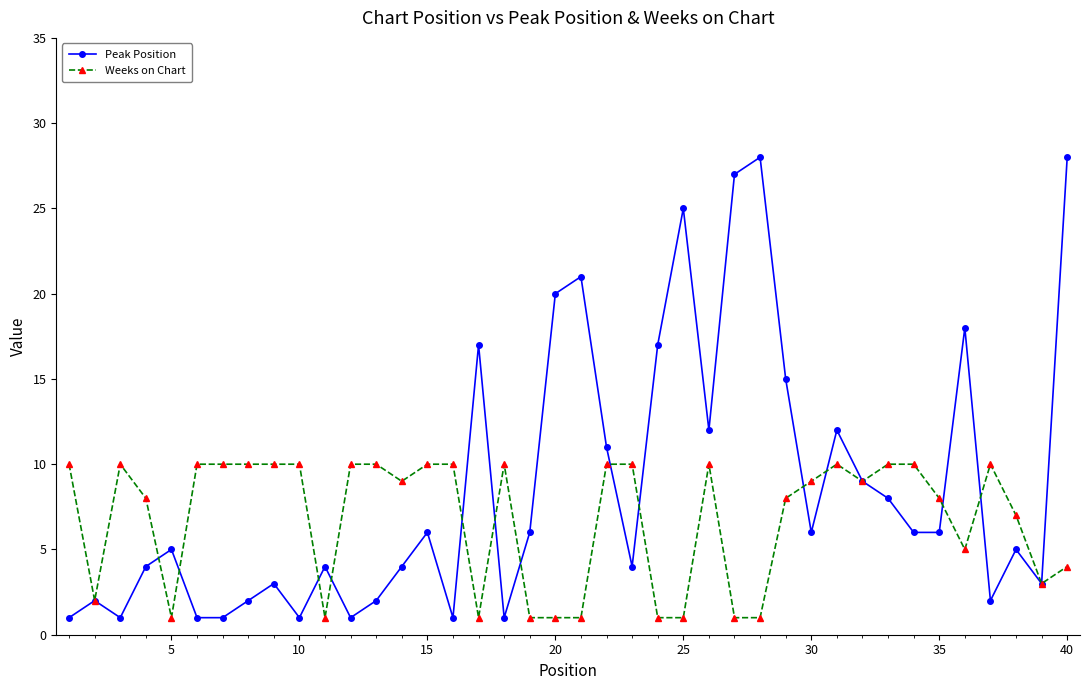

Does the chart display data point markers on the line(s)?

Yes